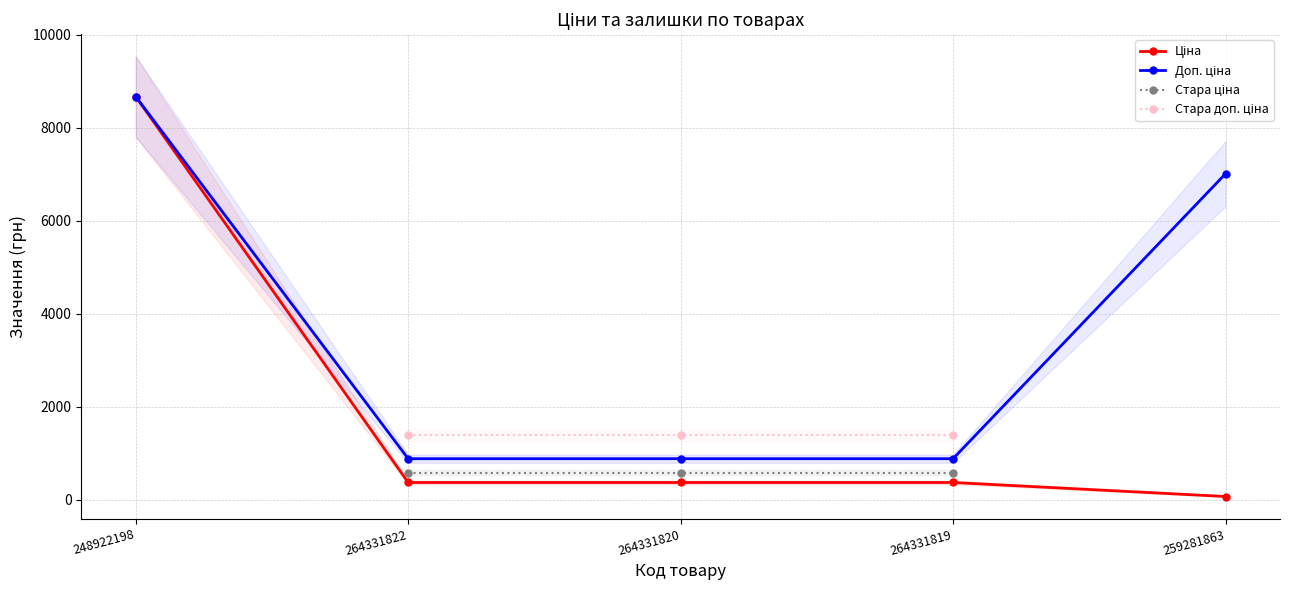

Which series changed the most between 248922198 and 264331819?

Ціна